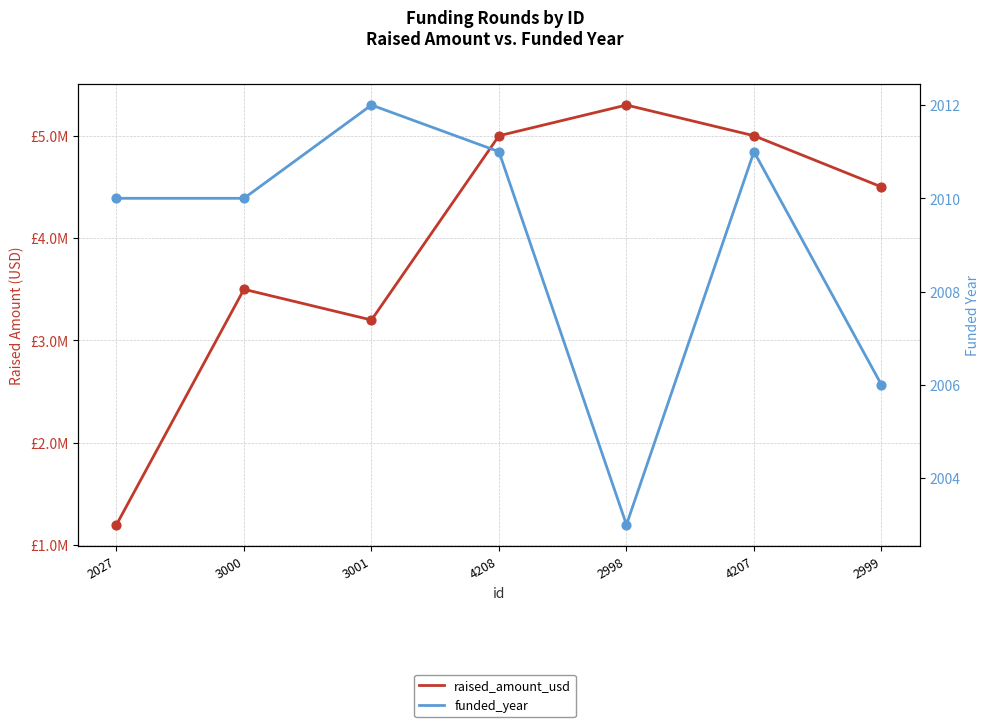

What are all the series names shown in the legend?

raised_amount_usd, funded_year